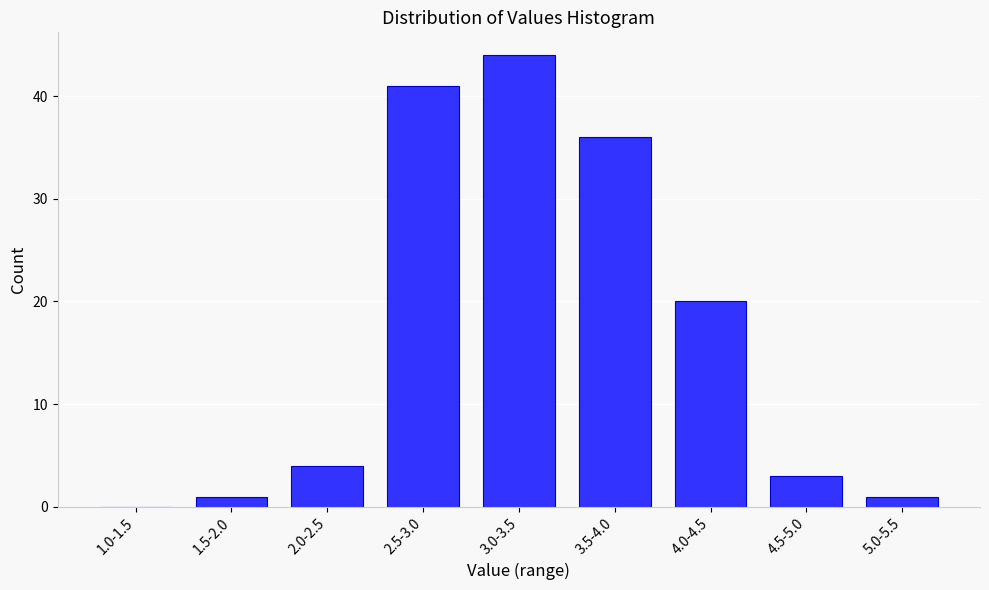

Reading left to right, what are all the values shown in this chart?

1.0-1.5=0	1.5-2.0=1	2.0-2.5=4	2.5-3.0=41	3.0-3.5=44	3.5-4.0=36	4.0-4.5=20	4.5-5.0=3	5.0-5.5=1